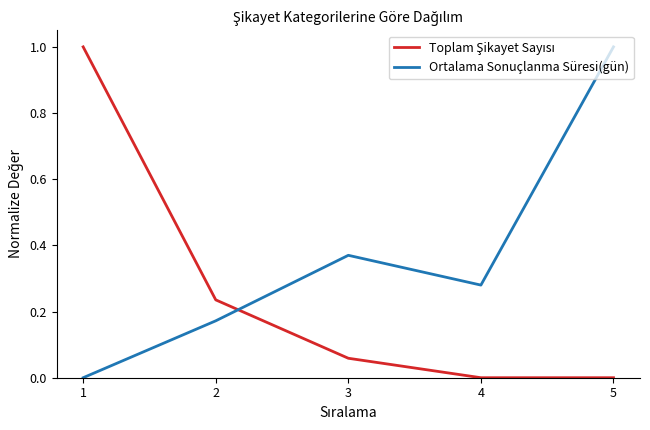

Between 3 and 5, which series saw the biggest shift?

Ortalama Sonuçlanma Süresi(gün)